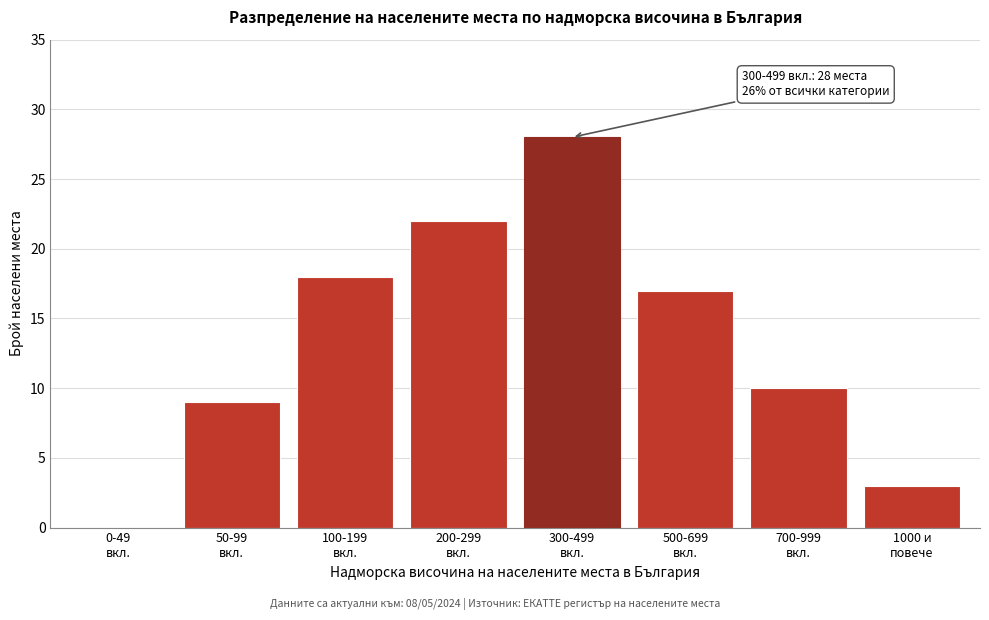

What is the greatest value displayed?

28